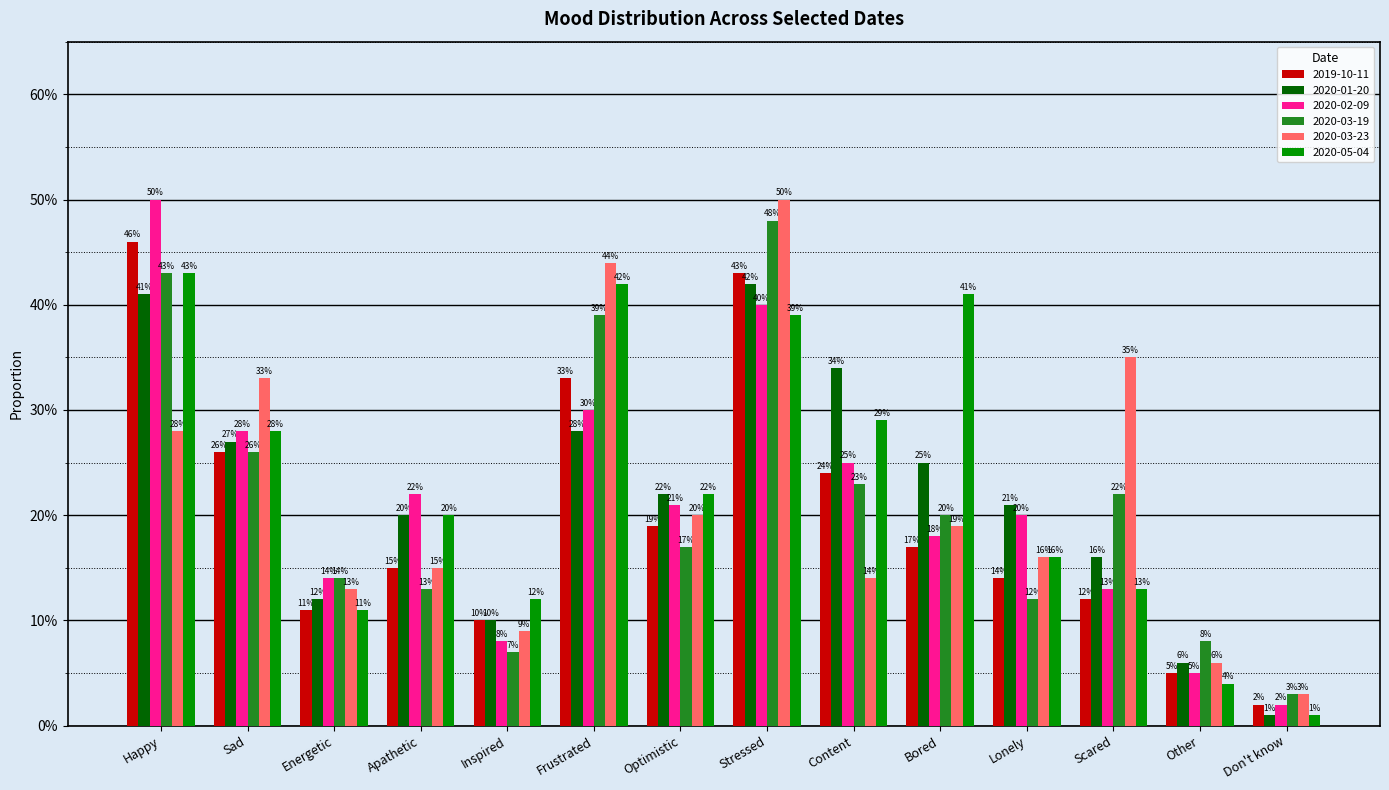

Rank the categories by 2020-02-09 value from lowest to highest.

Don't know, Other, Inspired, Scared, Energetic, Bored, Lonely, Optimistic, Apathetic, Content, Sad, Frustrated, Stressed, Happy